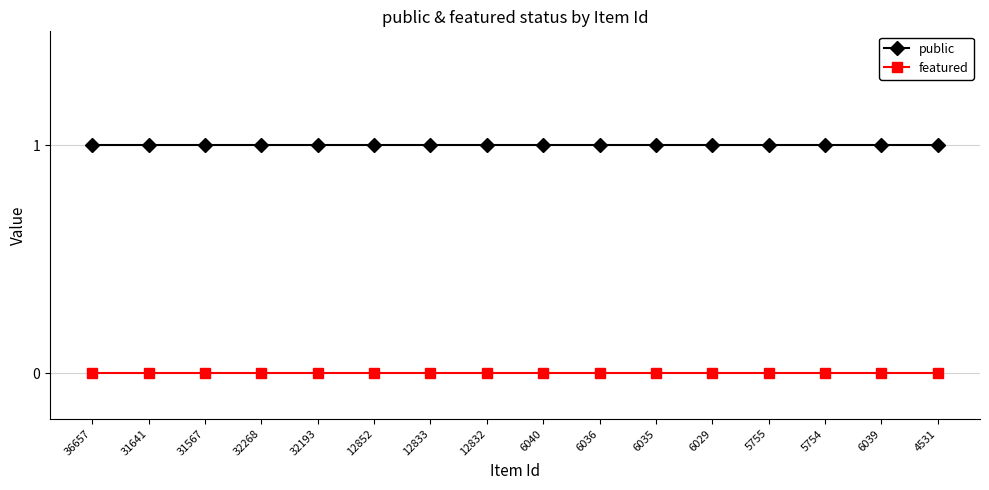

What is the label of the 14th point from the left?

5754